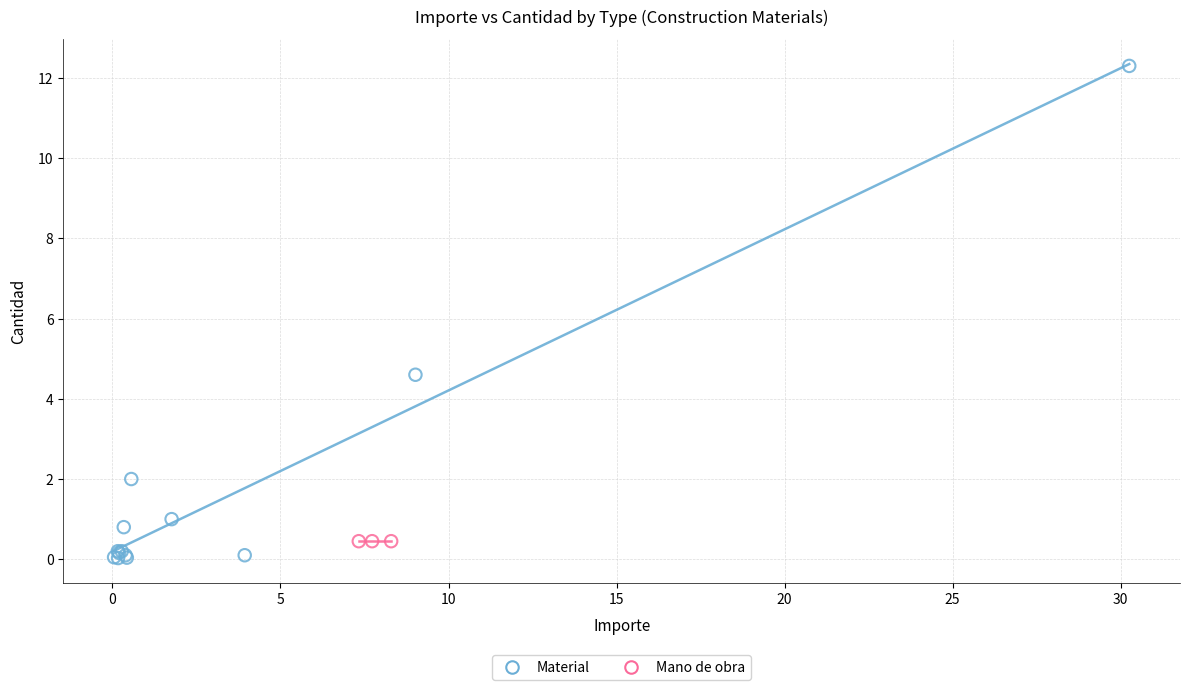

Which series reaches the maximum Y coordinate?

Material